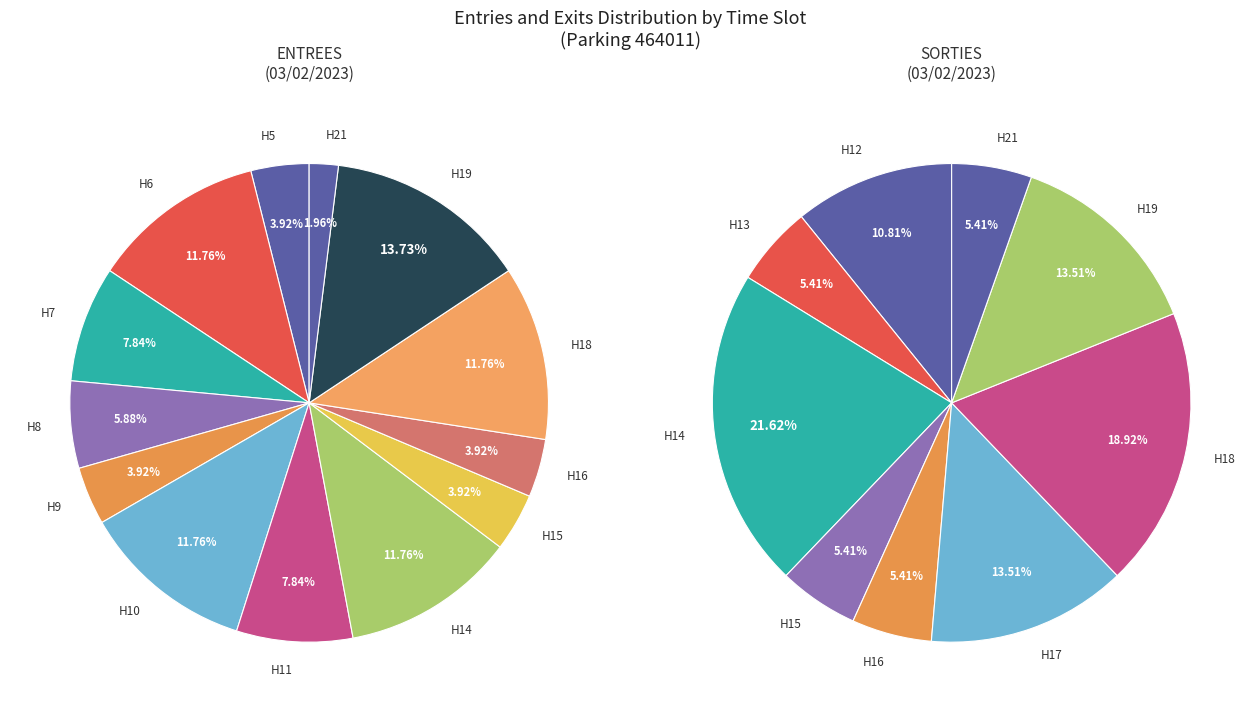

Is there any slice that represents more than half of the pie?

No